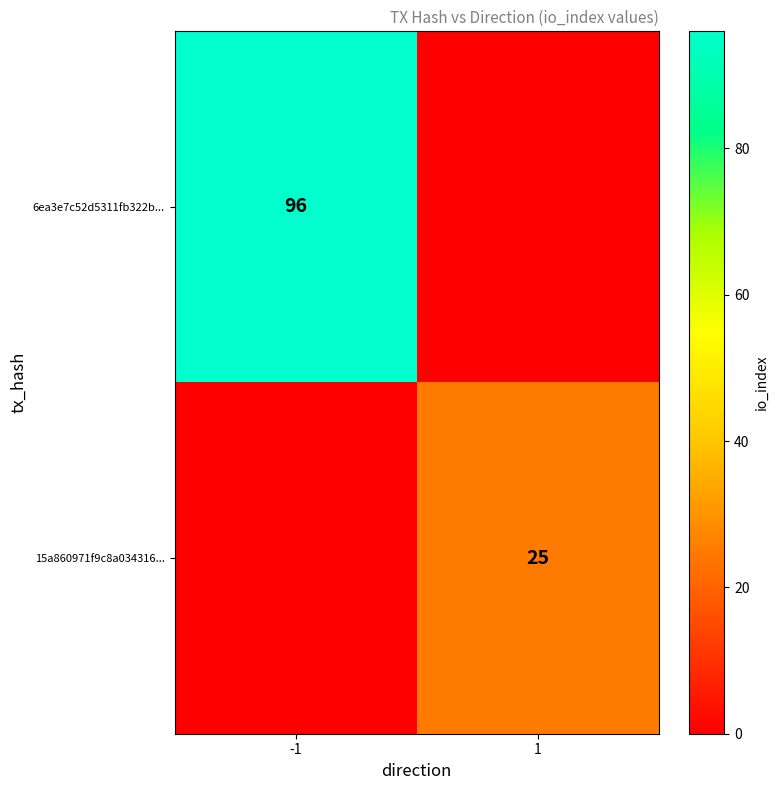

The value of 6ea3e7c52d5311fb322b... at -1 is 48. True or false?

False